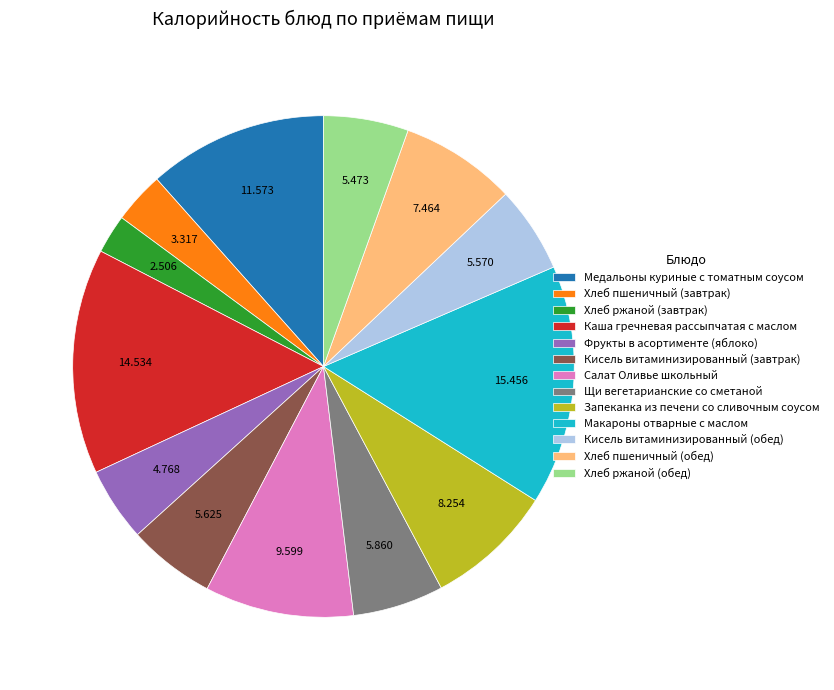

Is the sum of Щи вегетарианские со сметаной and Салат Оливье школьный greater than half?

No